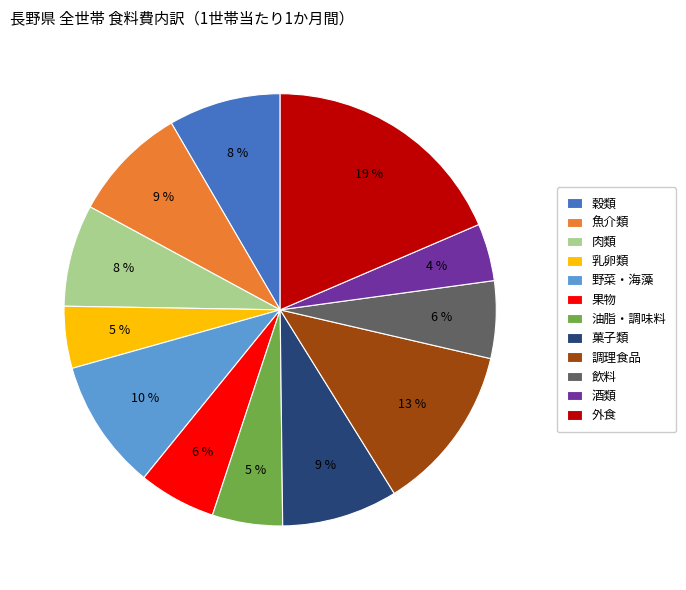

Is there any slice that represents more than half of the pie?

No